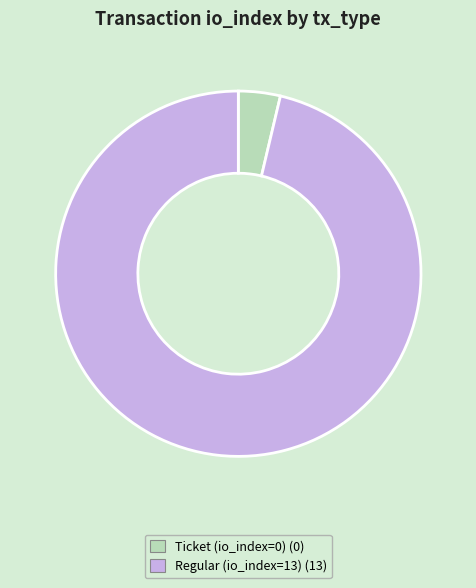

Count the number of slices in the pie.

2